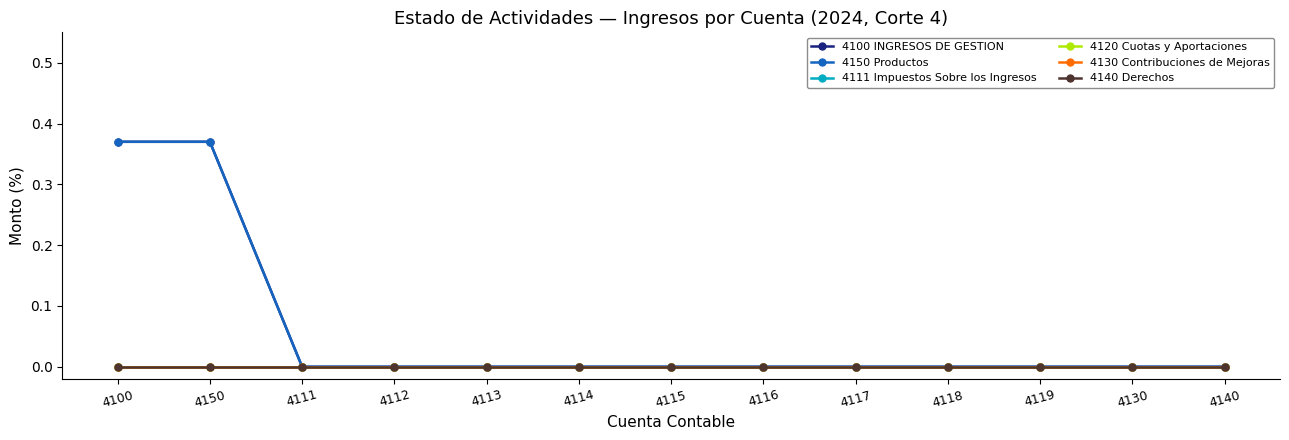

Does the chart have visible grid lines?

No